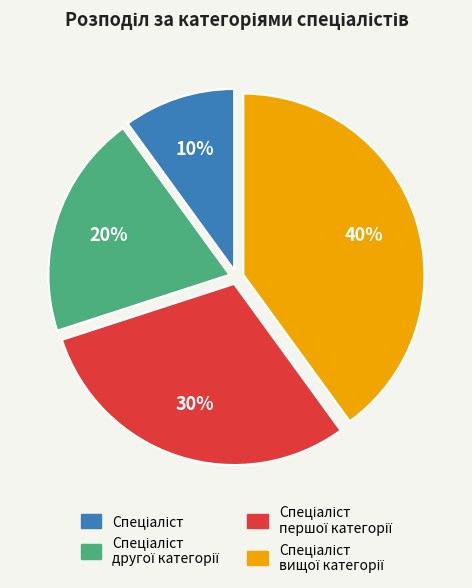

To the nearest percent, what is the average slice percentage?

25%